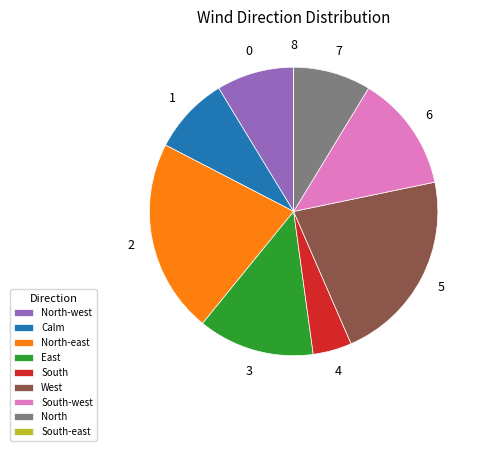

Do West and South-west together represent more than half of the pie?

No